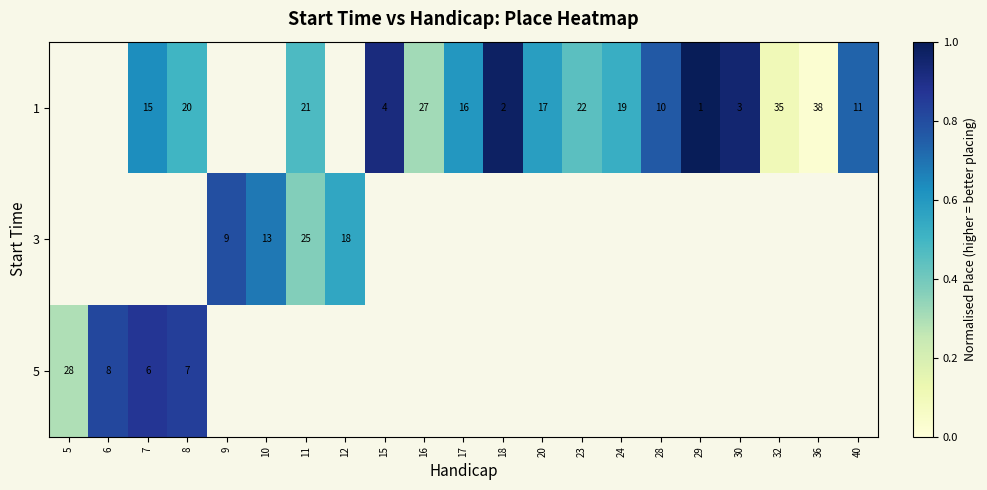

Is the value of 1 at 23 greater than the value of 5 at 18?

No